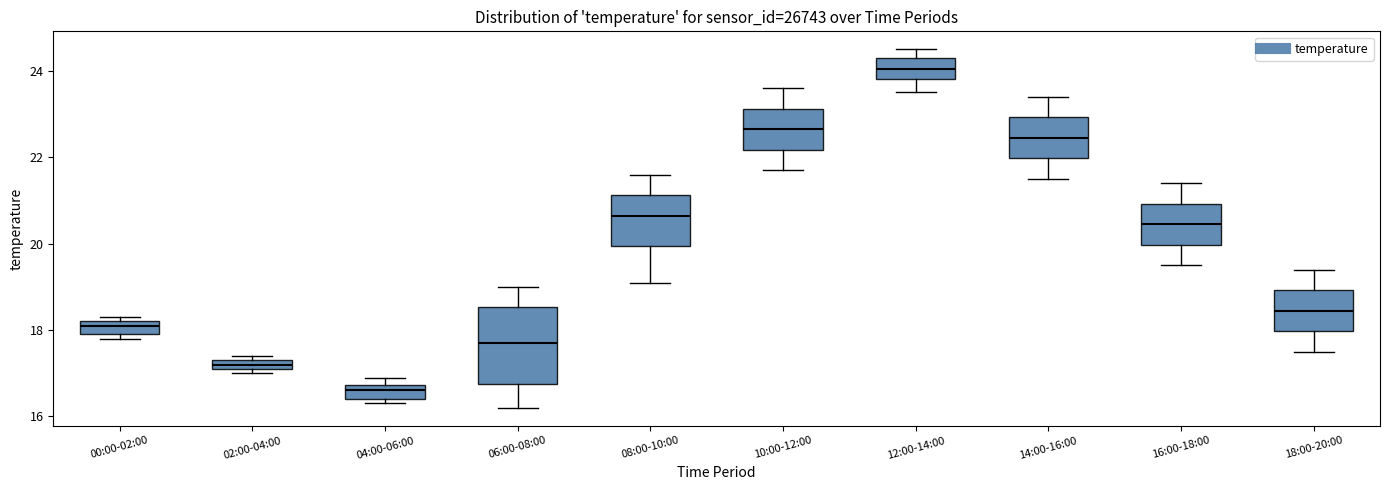

Where does the median line of the box for 08:00-10:00 sit on the y-axis? The values are not printed on the chart, so give them approximately, as read against the axis.

20.6